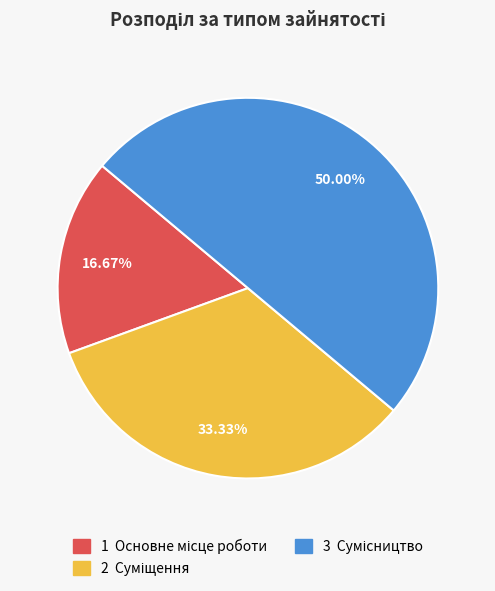

How many slices are in this pie chart?

3